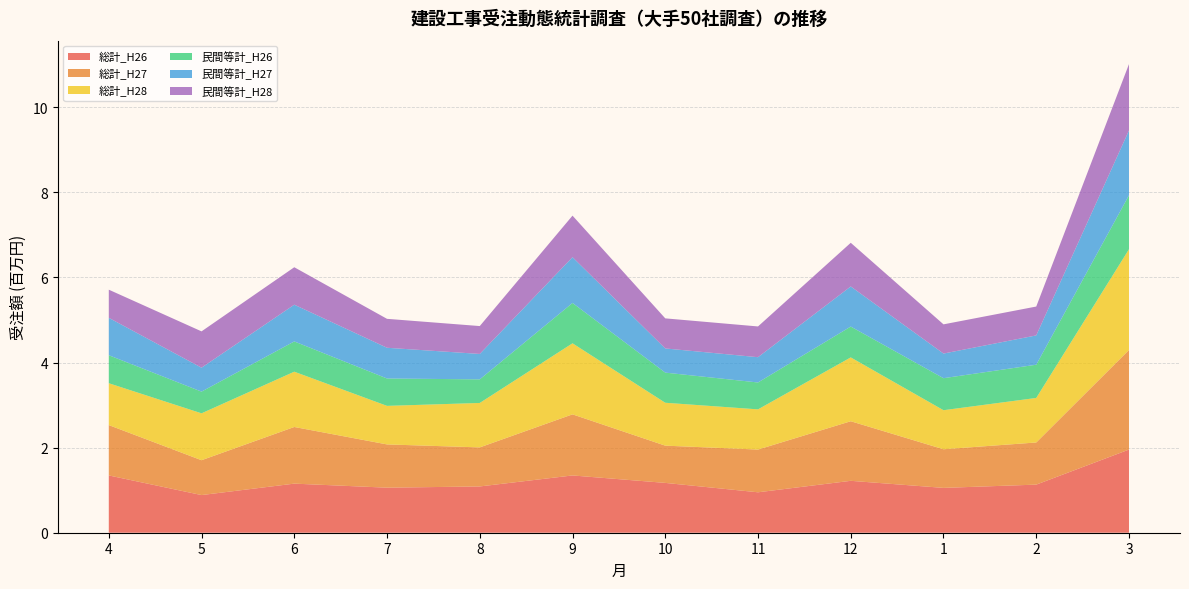

Reading left to right, list all the values displayed in this chart.

総計_H26: 1346460.9	884944.0	1153772.2	1058779.6	1087724.4	1346113.8	1171123.0	950367.5	1219934.0	1053796.0	1130573.9	1954338.2
総計_H27: 1183584.5	819254.8	1331612.0	1016686.8	917802.1	1436007.1	875437.1	1004489.3	1400380.7	908099.2	990637.4	2341353.9
総計_H28: 983820.2	1102210.7	1299330.7	906082.3	1044397.9	1669874.7	1008391.6	944526.9	1500401.1	917696.7	1046773.4	2367203.3
民間等計_H26: 658144.1	510003.9	711382.7	643472.1	554552.4	948362.2	708296.2	631937.9	724880.1	752491.2	780944.0	1268301.9
民間等計_H27: 879137.5	562182.3	863496.8	722088.1	597518.6	1075818.0	568080.5	594249.4	942640.0	578944.4	688733.6	1523424.4
民間等計_H28: 661308.9	854007.9	880230.5	680041.6	655203.8	976551.1	706873.0	722649.5	1026223.2	686486.8	678474.9	1559800.9